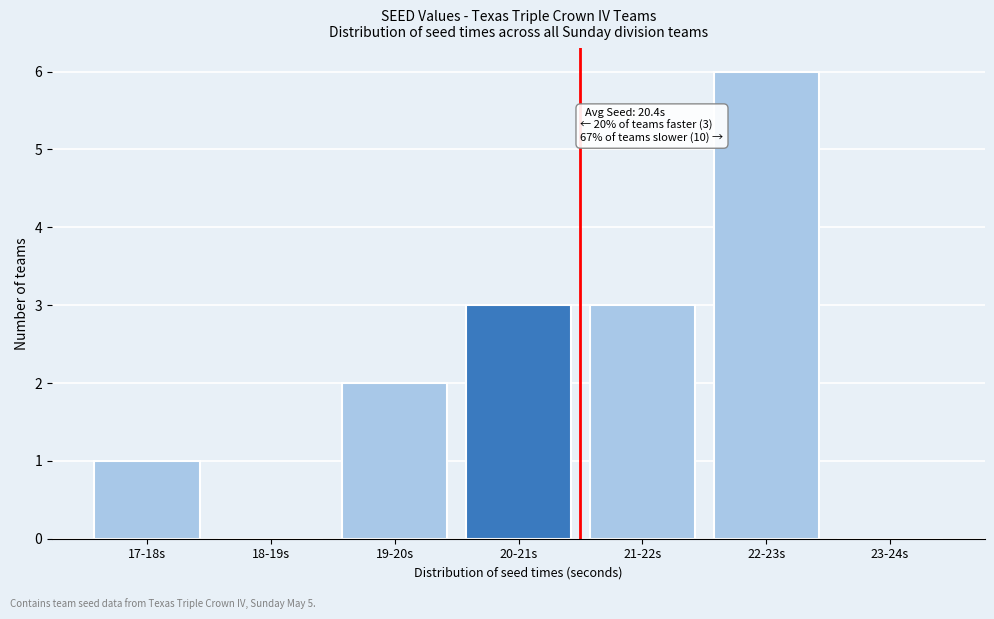

Reading left to right, list all the values displayed in this chart.

17-18s=1	18-19s=0	19-20s=2	20-21s=3	21-22s=3	22-23s=6	23-24s=0